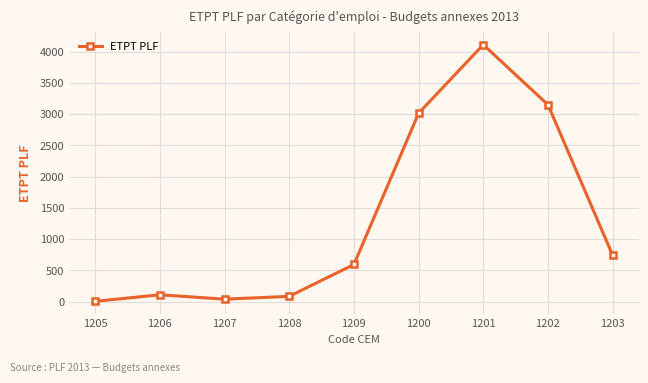

How many interior local peaks (higher than both neighbors) does the data have?

2